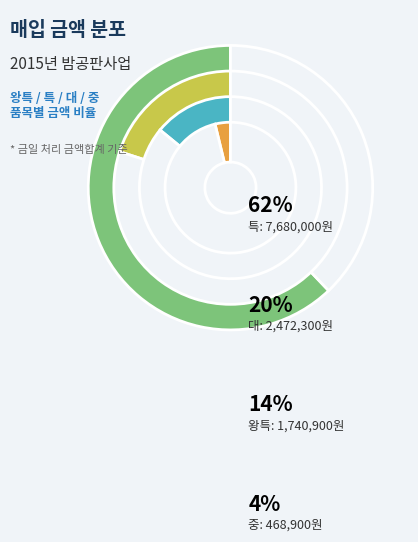

What is the largest slice in the pie chart?

특